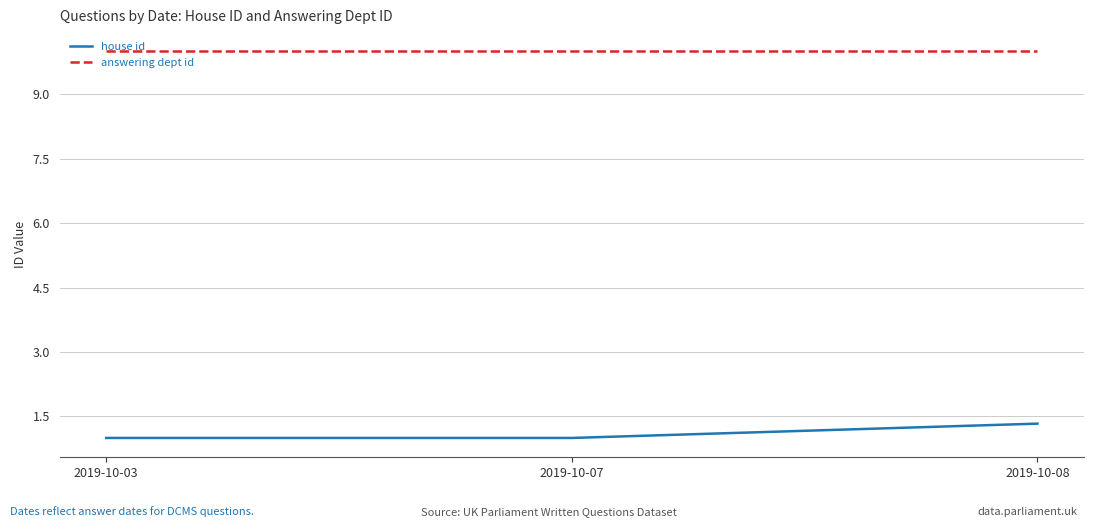

Reading left to right, transcribe all the data shown in this chart.

house id: 1.0	1.0	1.3
answering dept id: 10.0	10.0	10.0